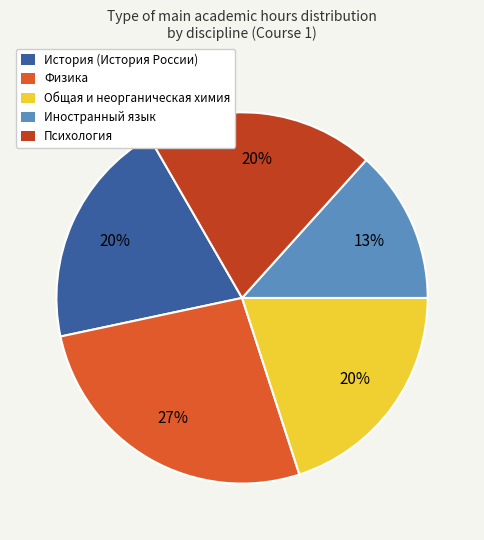

To the nearest percent, what percentage of the pie is Общая и неорганическая химия?

20%